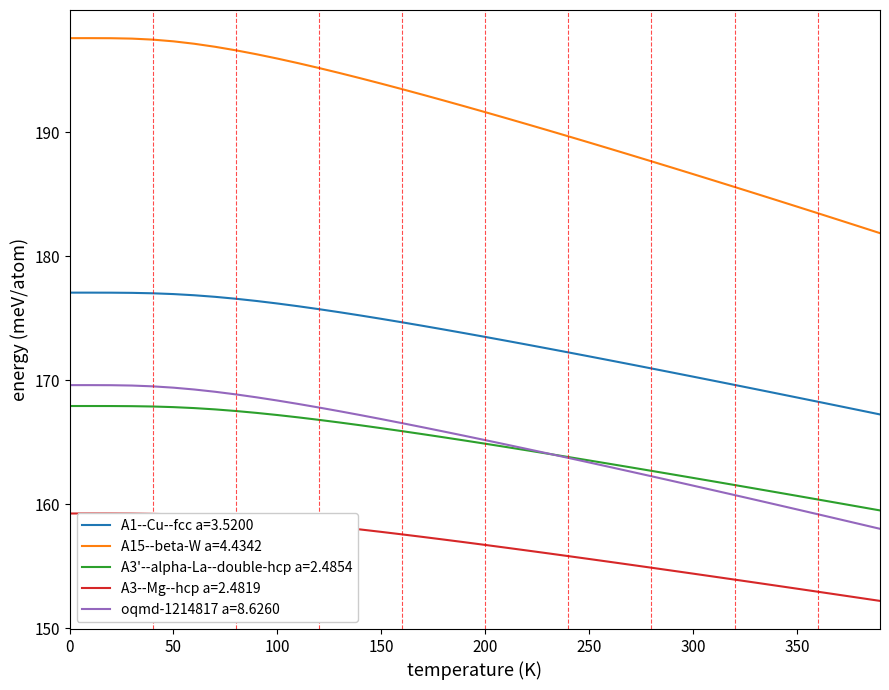

What is the minimum value for A3'--alpha-La--double-hcp a=2.4854?

159.5